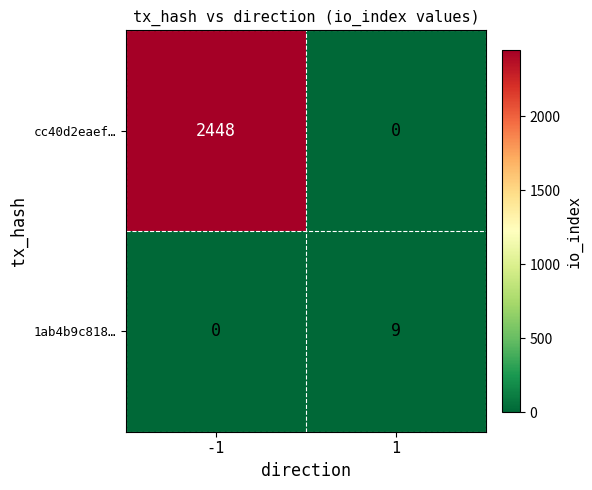

Rank the series by their average value, from lowest to highest.

1ab4b9c818…, cc40d2eaef…